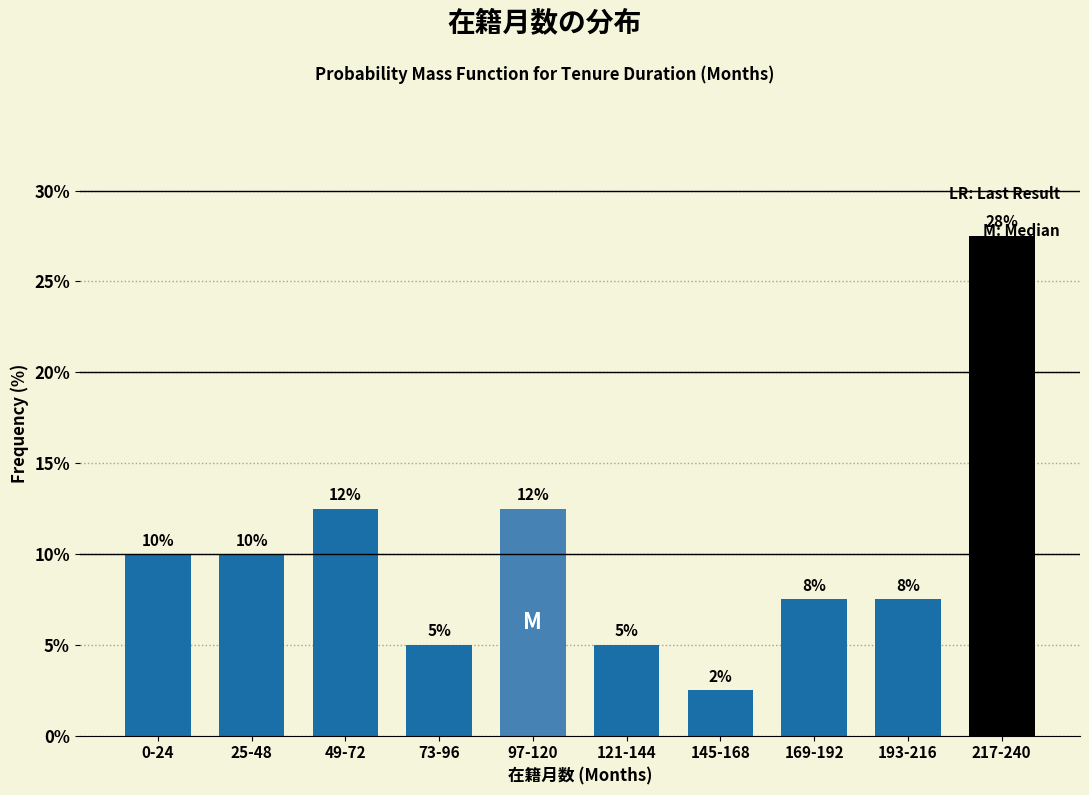

How many bars are there in total?

10